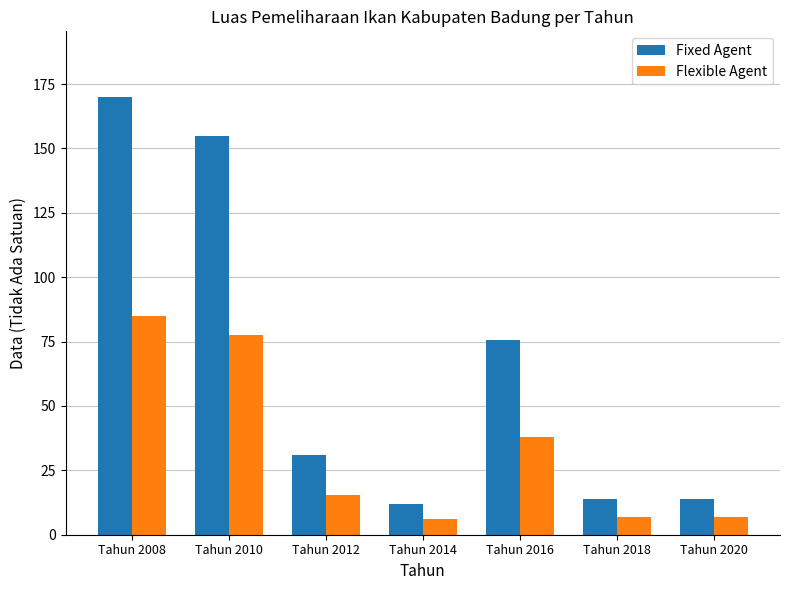

Is it true that Fixed Agent equals 154.9 at Tahun 2010?

True